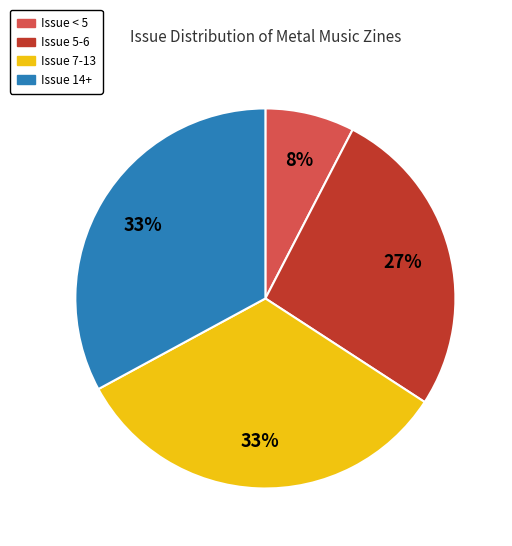

To the nearest percent, what is the average slice percentage?

25%